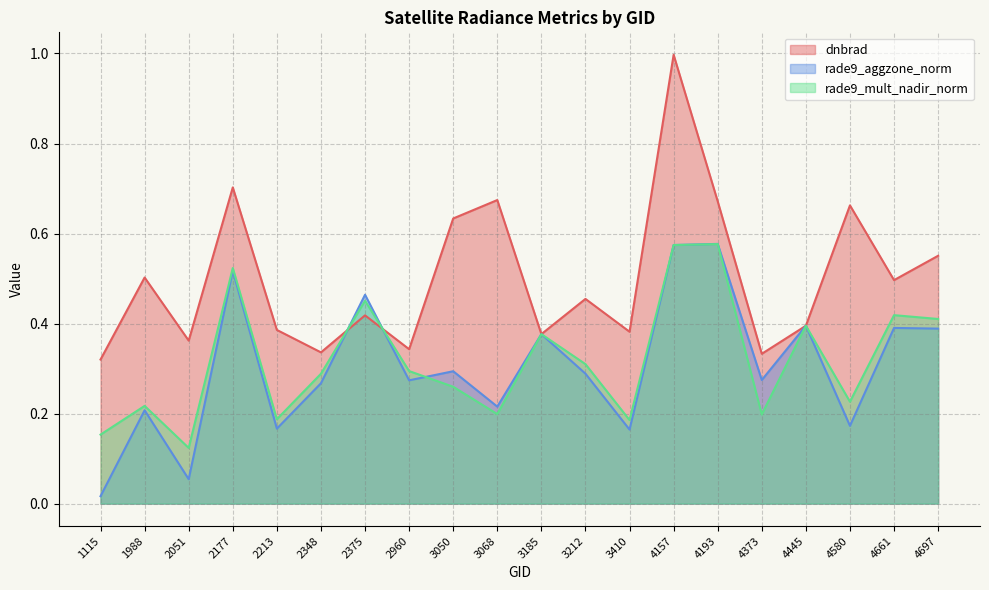

Between which two adjacent categories do rade9_mult_nadir_norm and rade9_aggzone_norm first intersect?

2348 and 2375